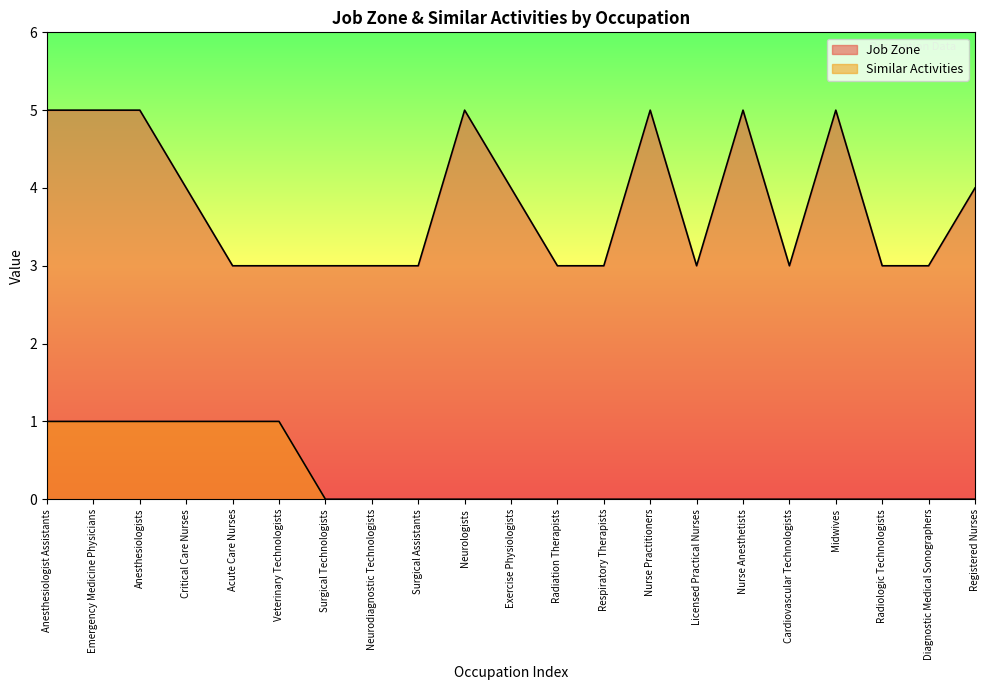

Is the value of Job Zone at Anesthesiologists greater than the value of Similar Activities at Nurse Anesthetists?

Yes